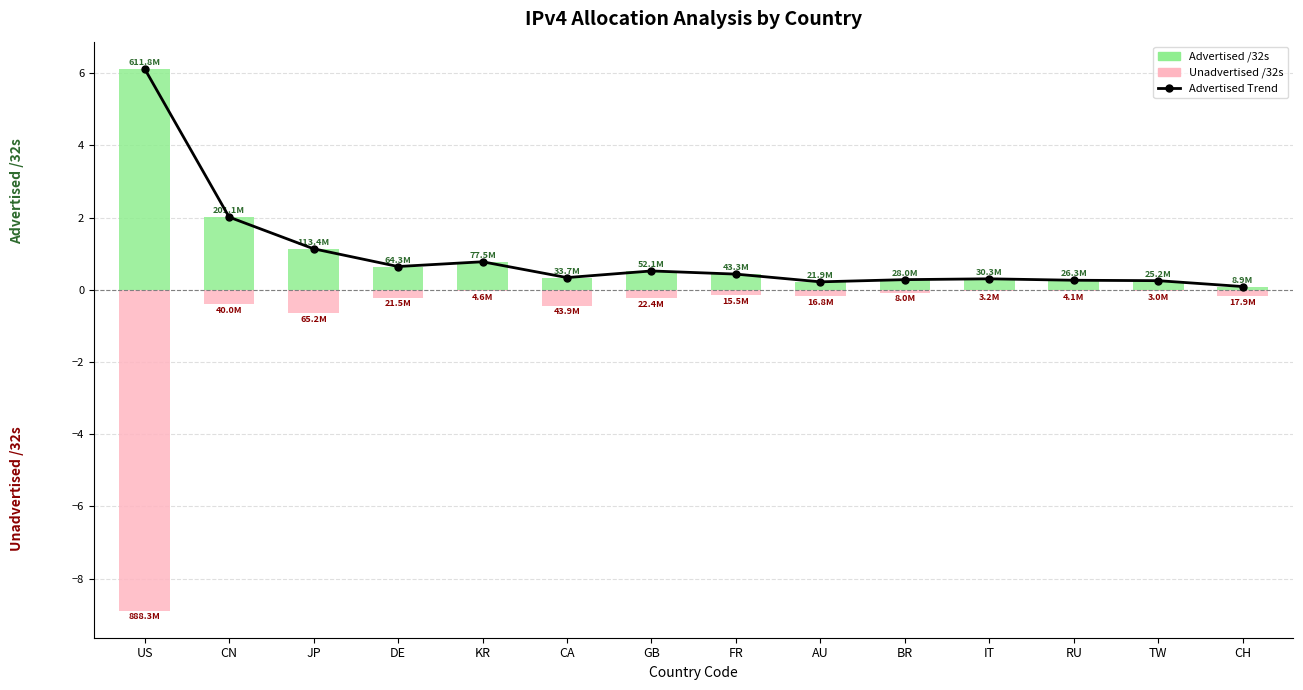

Reading left to right, list all the values displayed in this chart.

Advertised /32s Trend: US=6.1	CN=2.0	JP=1.1	DE=0.6	KR=0.8	CA=0.3	GB=0.5	FR=0.4	AU=0.2	BR=0.3	IT=0.3	RU=0.3	TW=0.3	CH=0.1
advertised_32s: US=6.1	CN=2.0	JP=1.1	DE=0.6	KR=0.8	CA=0.3	GB=0.5	FR=0.4	AU=0.2	BR=0.3	IT=0.3	RU=0.3	TW=0.3	CH=0.1
unadvertised_32s: US=-8.9	CN=-0.4	JP=-0.7	DE=-0.2	KR=-0.0	CA=-0.4	GB=-0.2	FR=-0.2	AU=-0.2	BR=-0.1	IT=-0.0	RU=-0.0	TW=-0.0	CH=-0.2